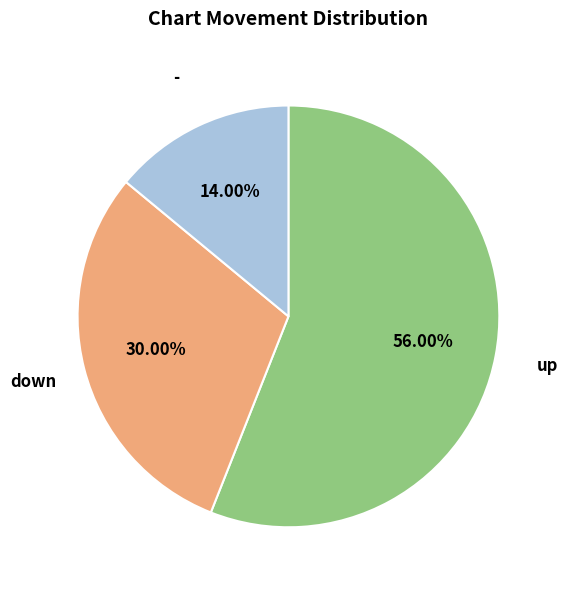

Is there any slice that represents more than half of the pie?

Yes